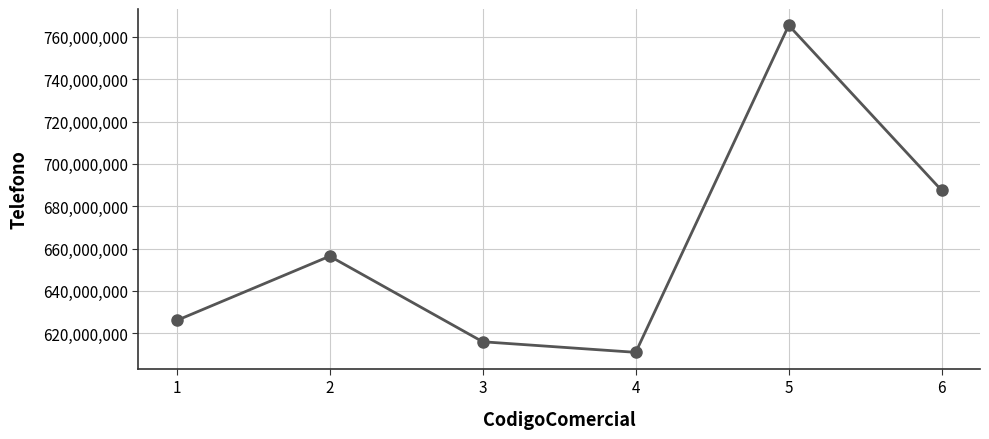

What is the greatest value displayed?

765432123